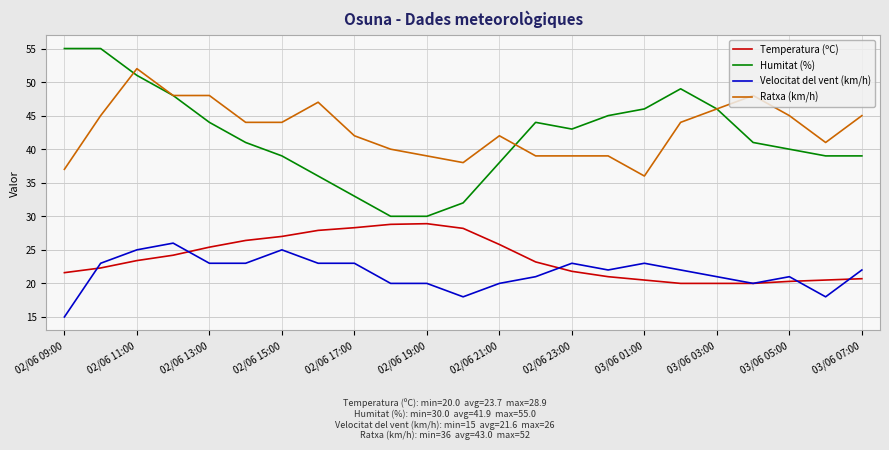

Count the number of data series in this chart.

4